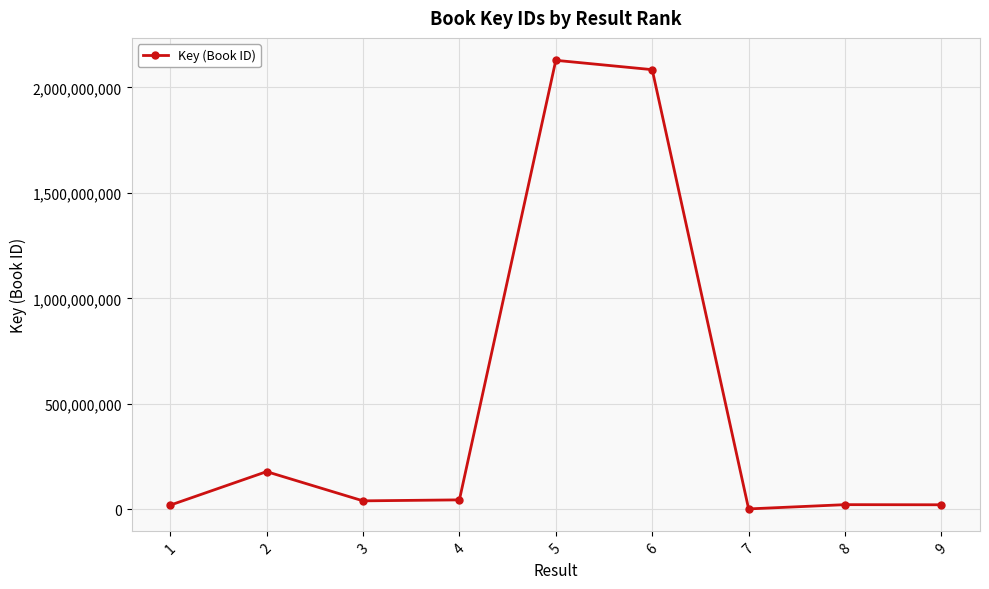

Is it true that the value at 2 is 308237289?

False